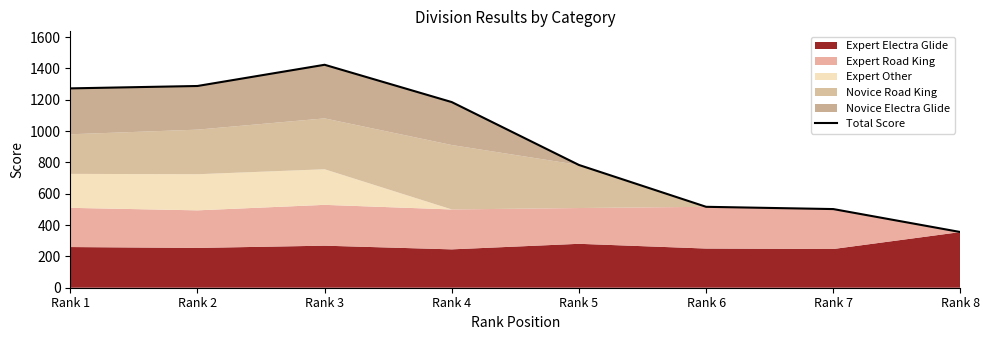

Which label corresponds to the largest value in the chart?

Rank 3